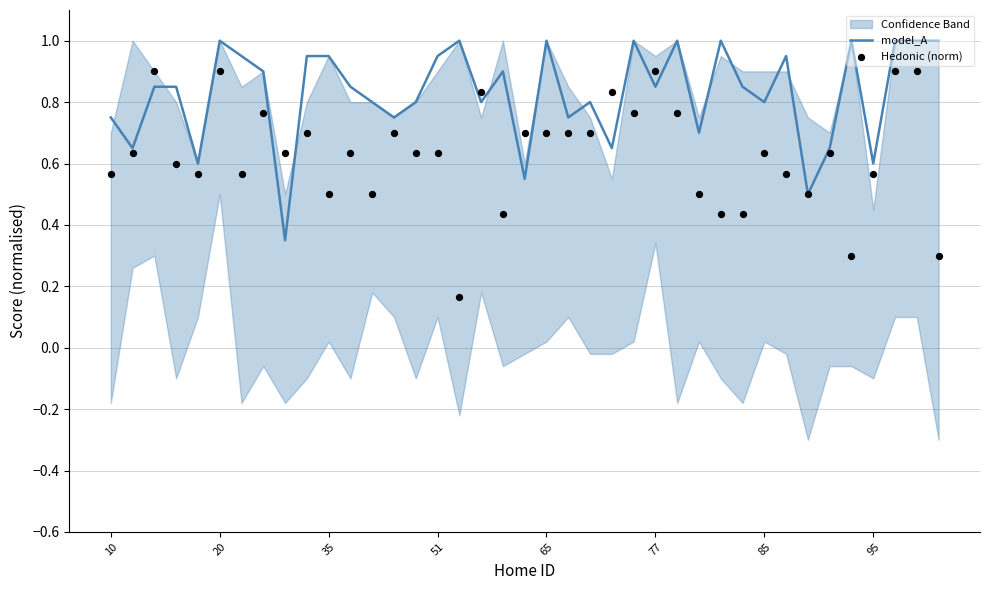

Is the value of model_A at 13 greater than the value of Hedonic (norm) at 22?

Yes